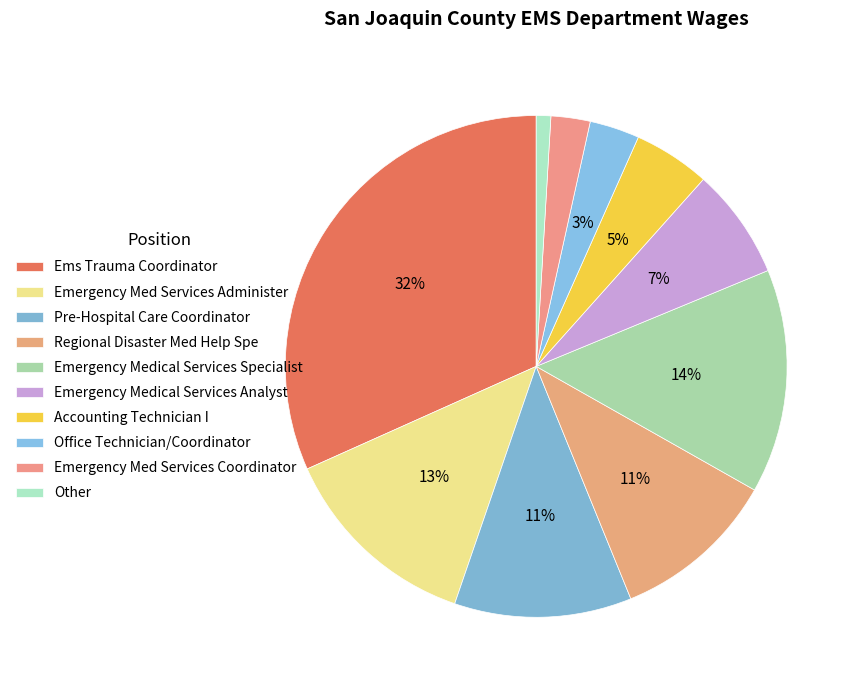

To the nearest percent, what percentage of the pie is Emergency Med Services Coordinator?

3%